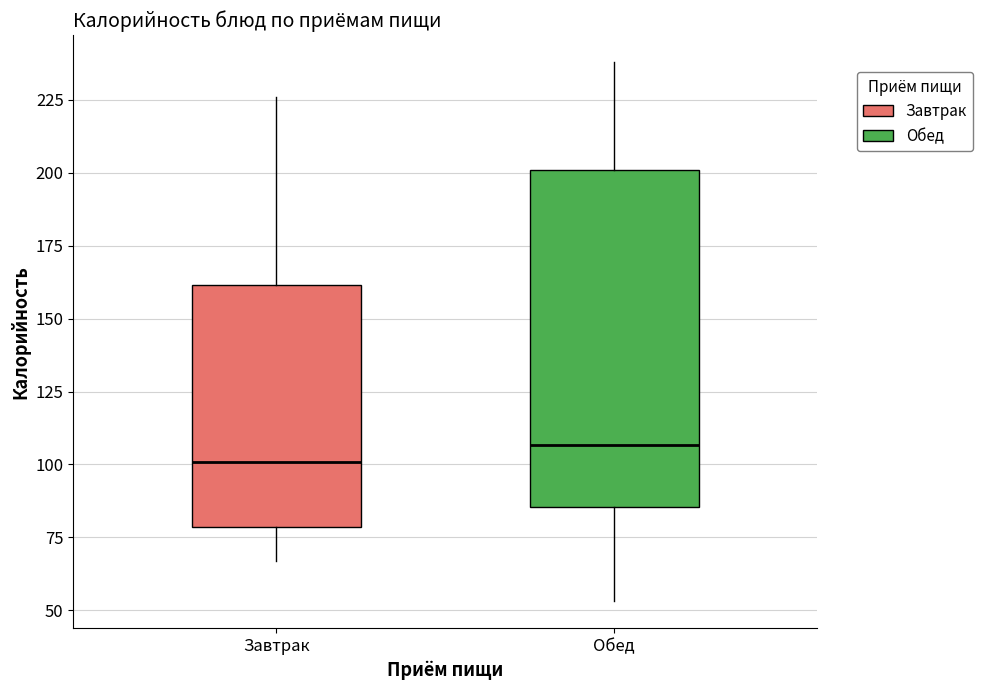

Reading left to right, read every box against the y-axis: the position of its median line, the range the box covers, and the ends of its whiskers. The values are not printed on the chart, so give them approximately, as read against the axis.

Завтрак: median 100, box 80 to 160, whiskers 65 to 225
Обед: median 105, box 85 to 200, whiskers 55 to 240